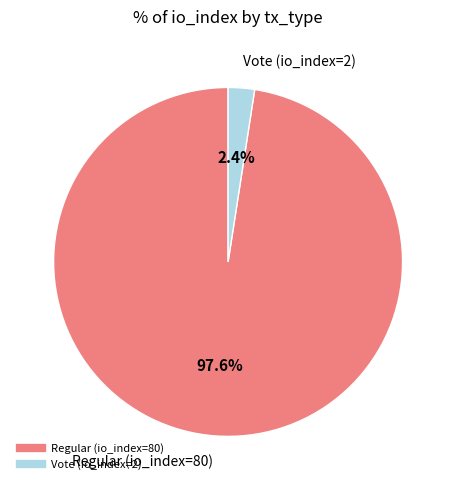

To the nearest percent, what is the combined percentage of Vote (io_index=2) and Regular (io_index=80)?

100%